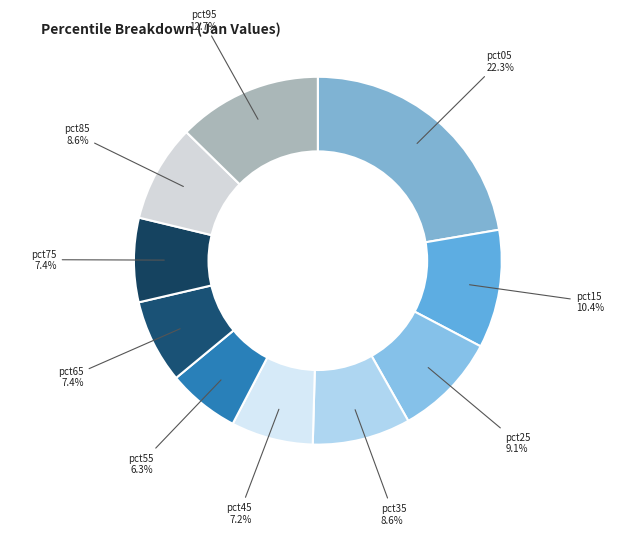

Is it true that pct45 is 14% of the pie?

False